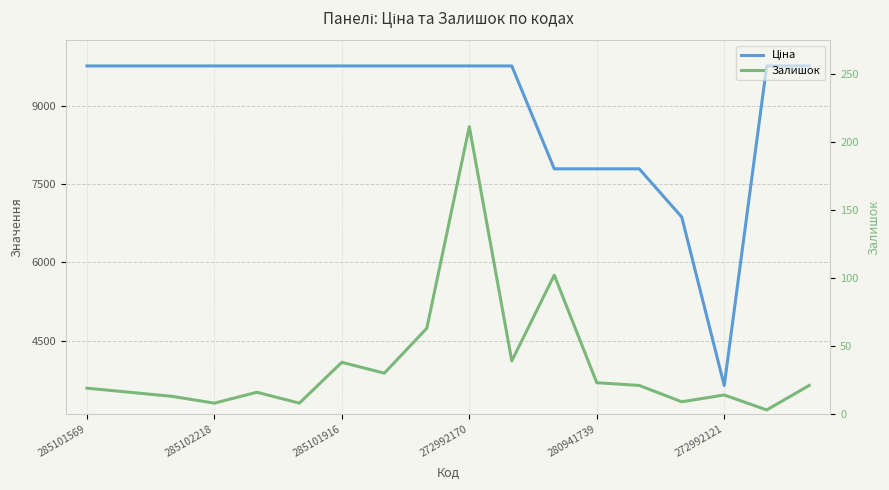

Is it true that Залишок equals 7.2 at 285101569?

False